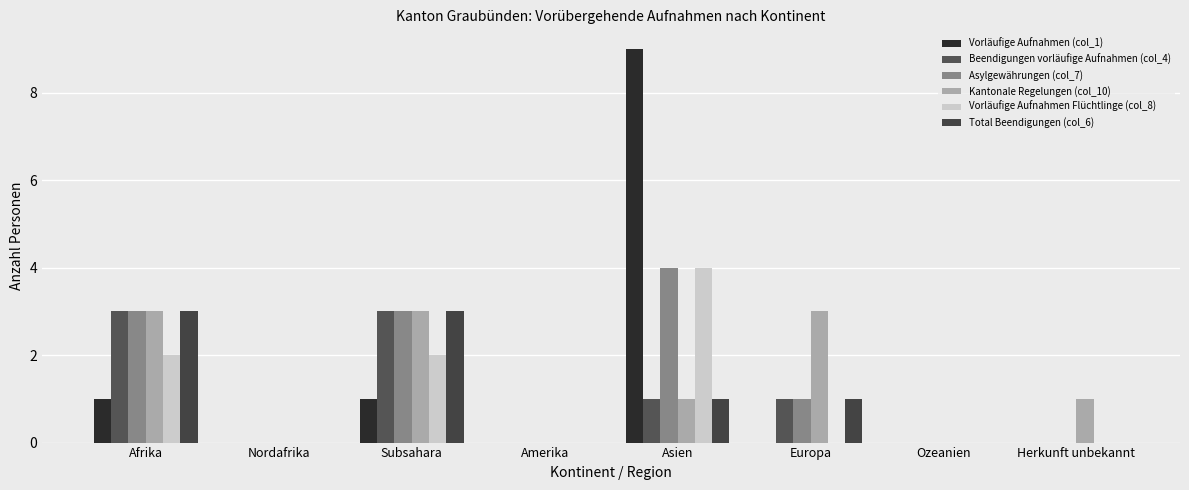

At which category is the sum across all series the highest?

Asien